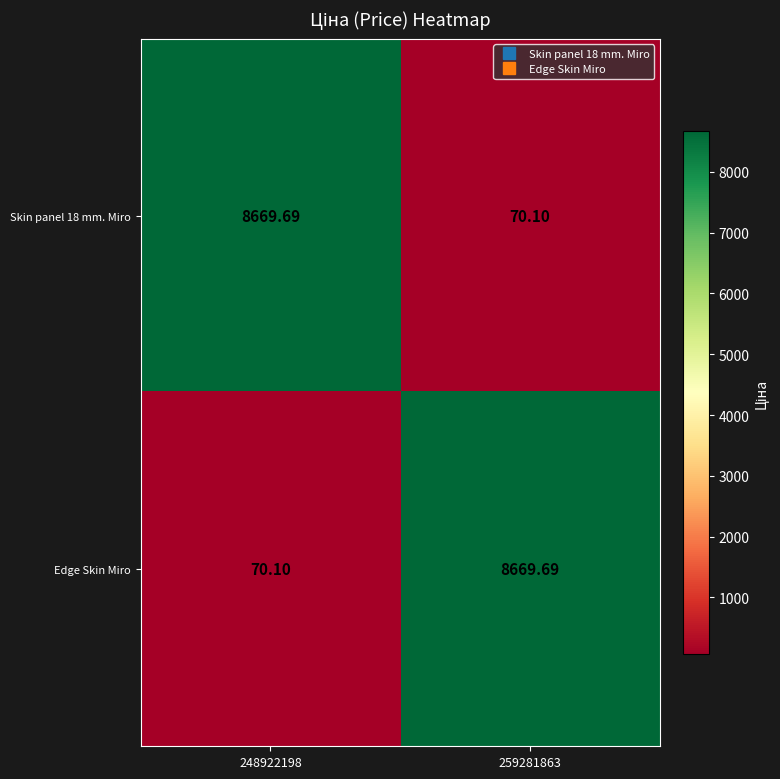

How many values in the Skin panel 18 mm. Miro series exceed 8669?

1